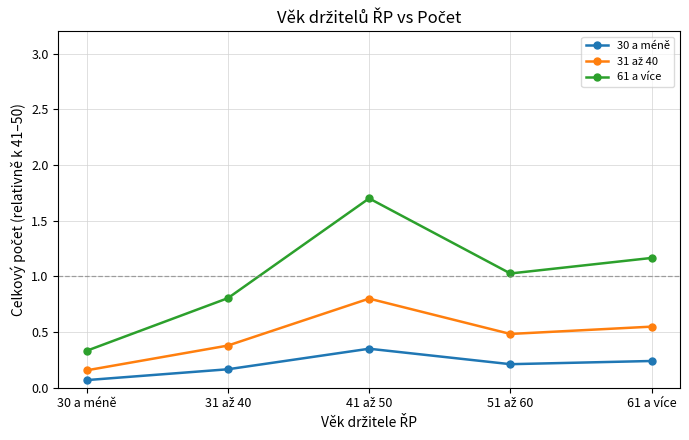

At how many categories does at least one series exceed 0?

5